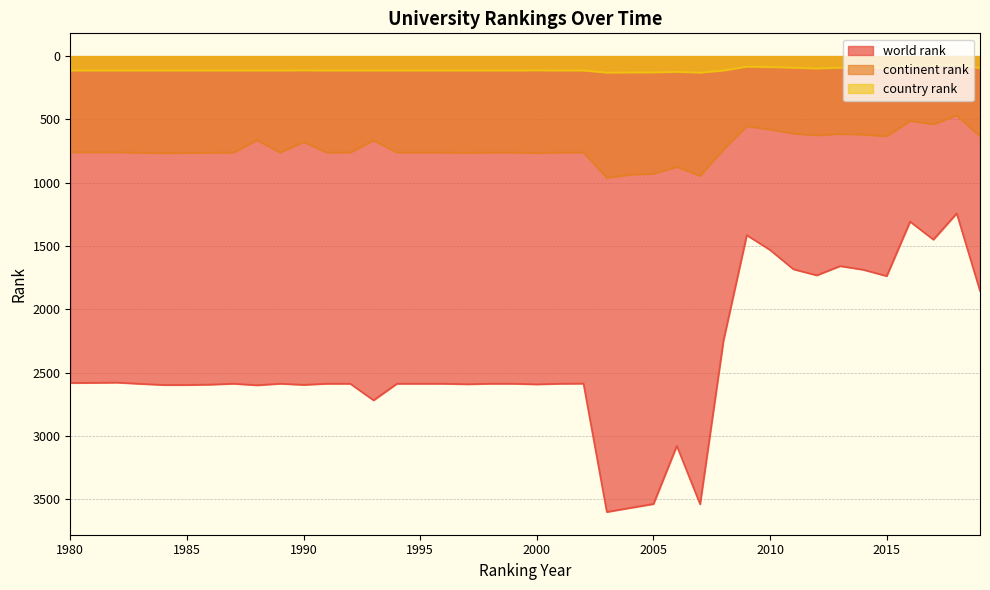

What is the sum of all world rank values?

96531